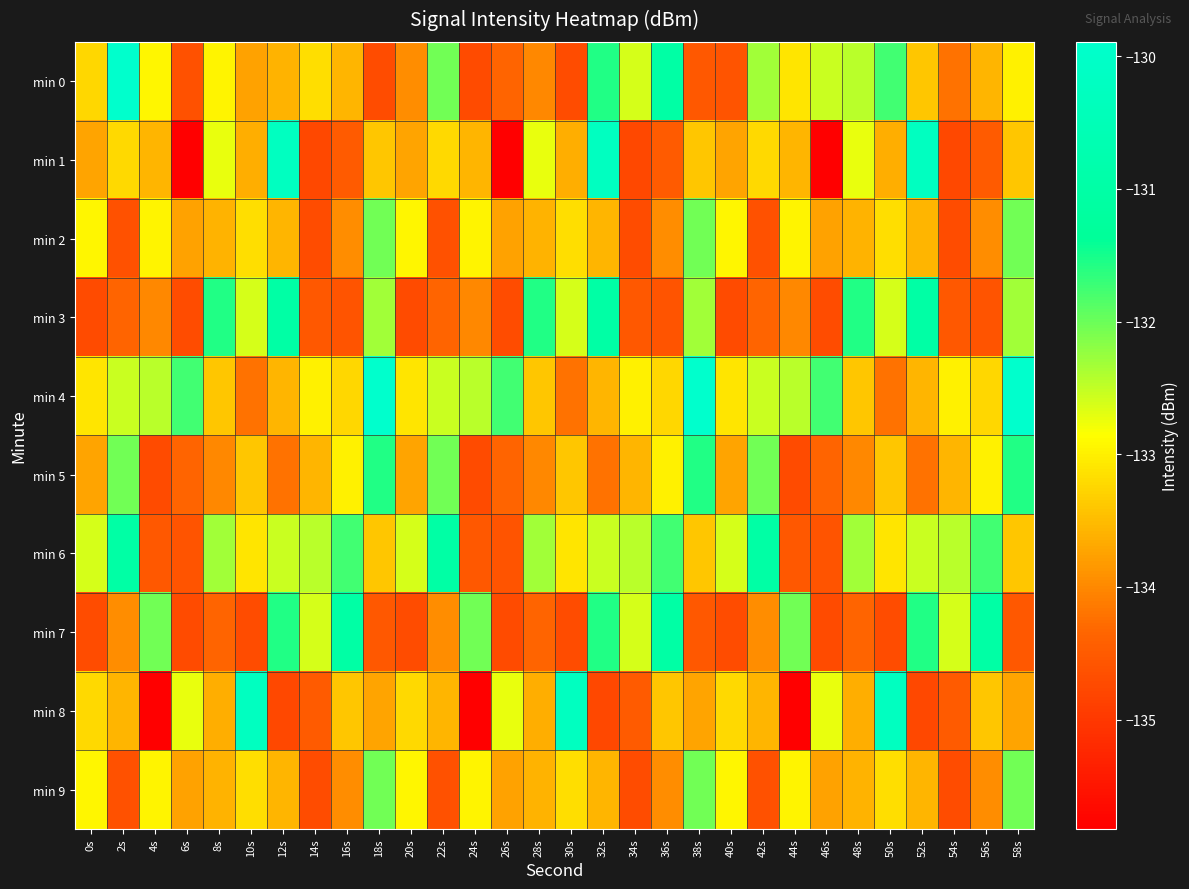

Which series changed the most between 16s and 54s?

min 7